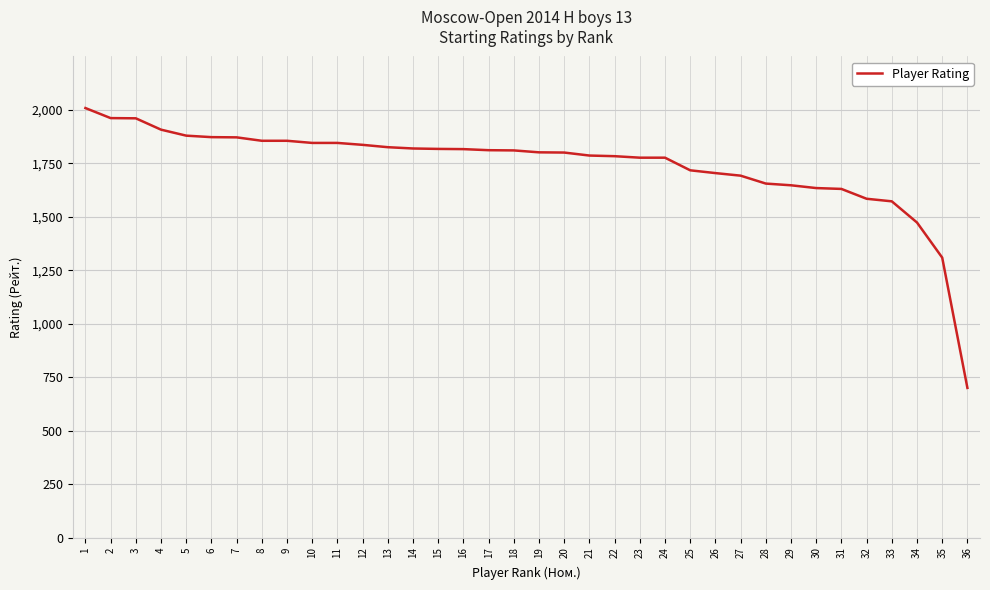

The value at 33 is 2795. True or false?

False